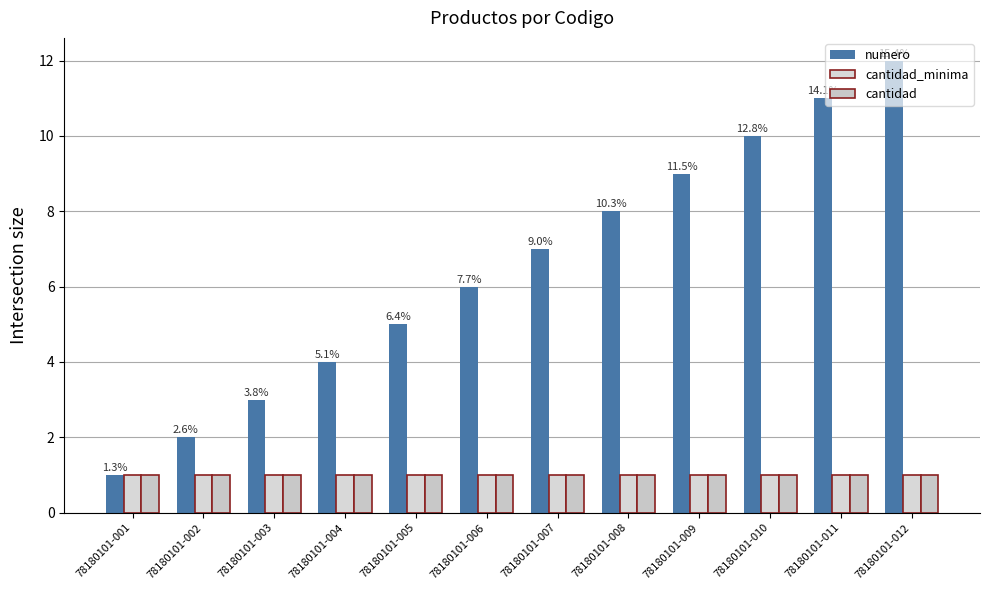

Which series has the largest total across all categories?

numero